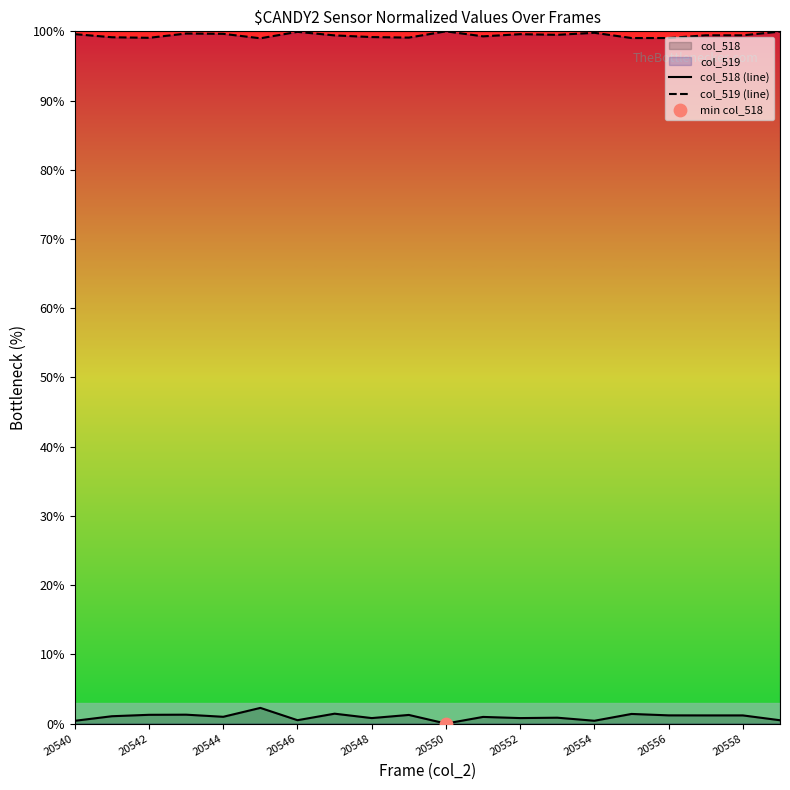

What is the total value across all series at 20550?

100.0